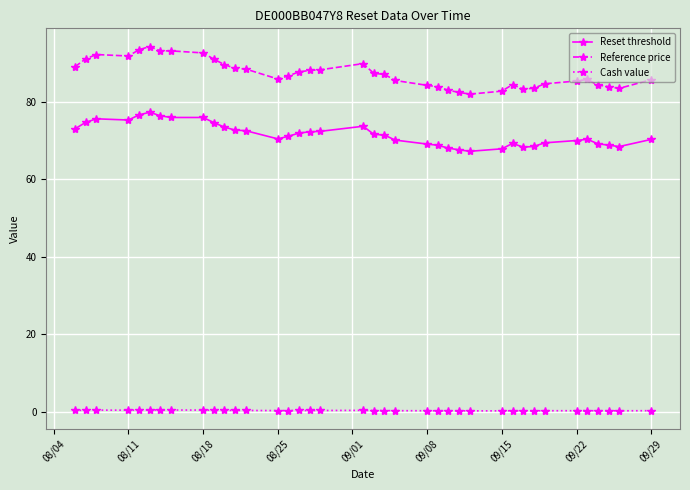

True or false: Cash value and Reset threshold cross at least once.

False